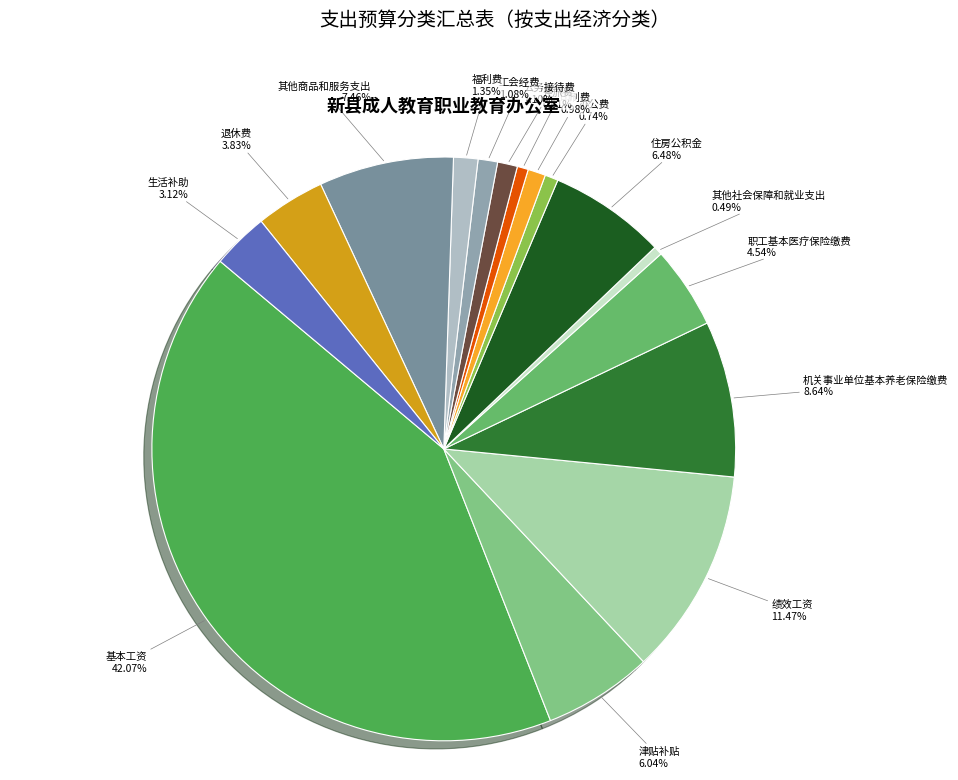

What portion of the pie excludes 其他社会保障和就业支出?

99.5%